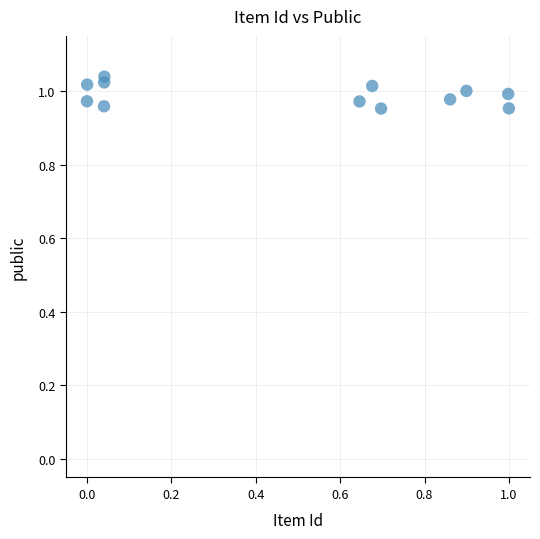

What is the average X value?

0.5